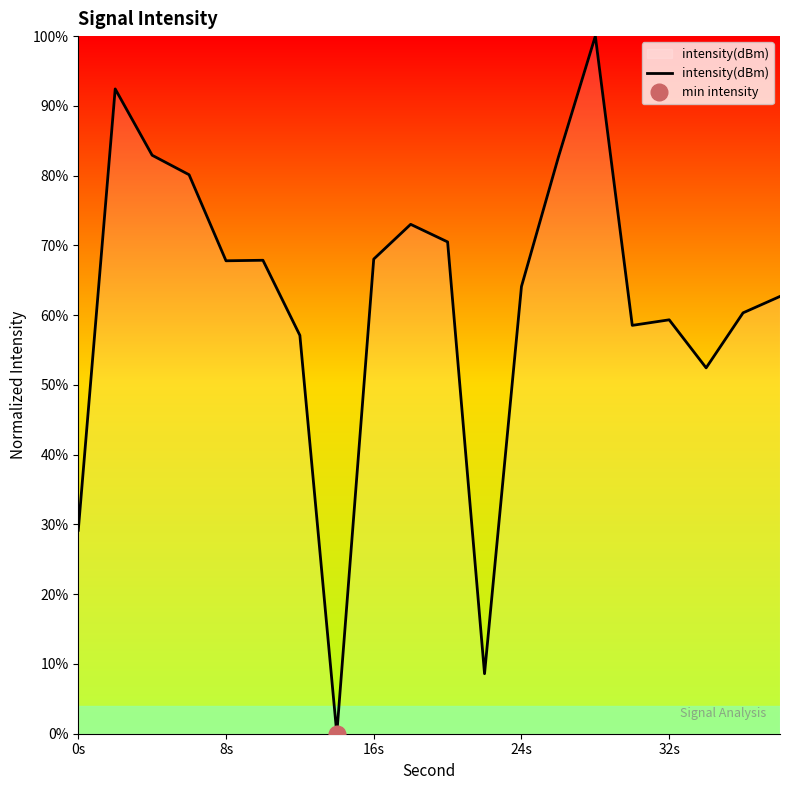

How many data points are above 67?

10